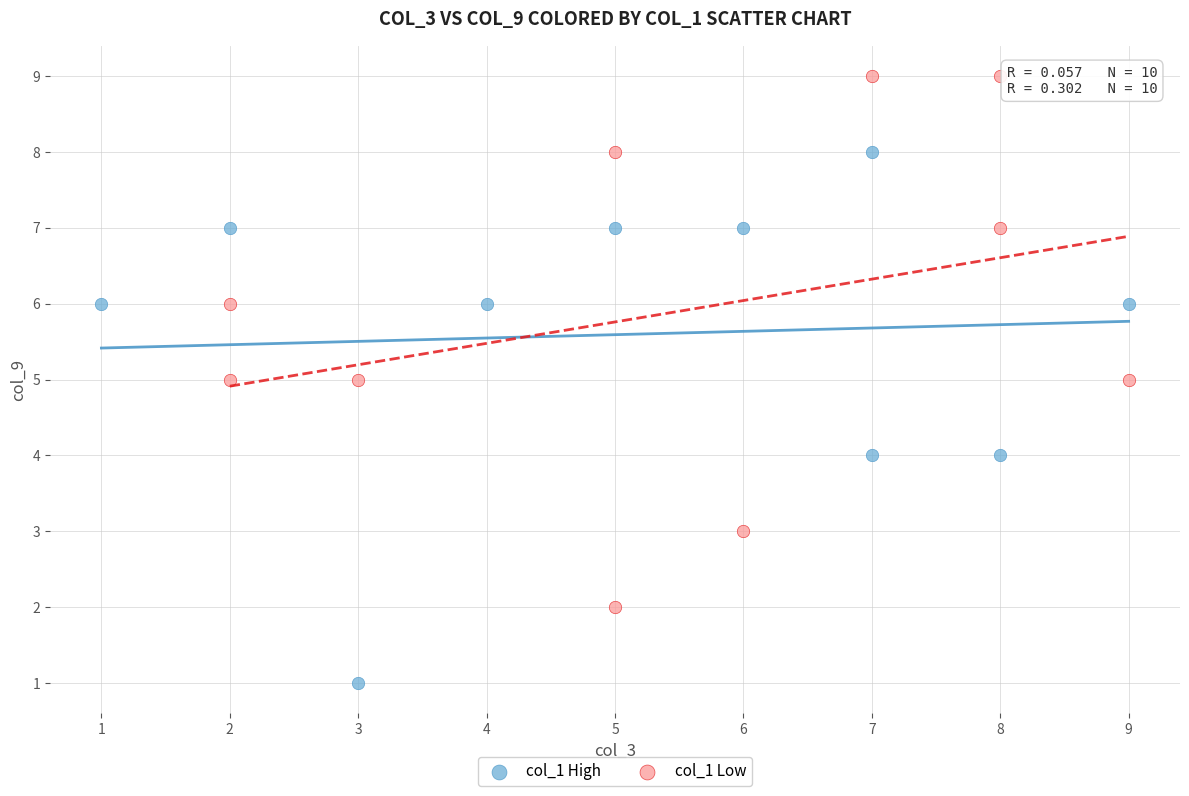

Which series reaches the minimum Y coordinate?

col_1 High